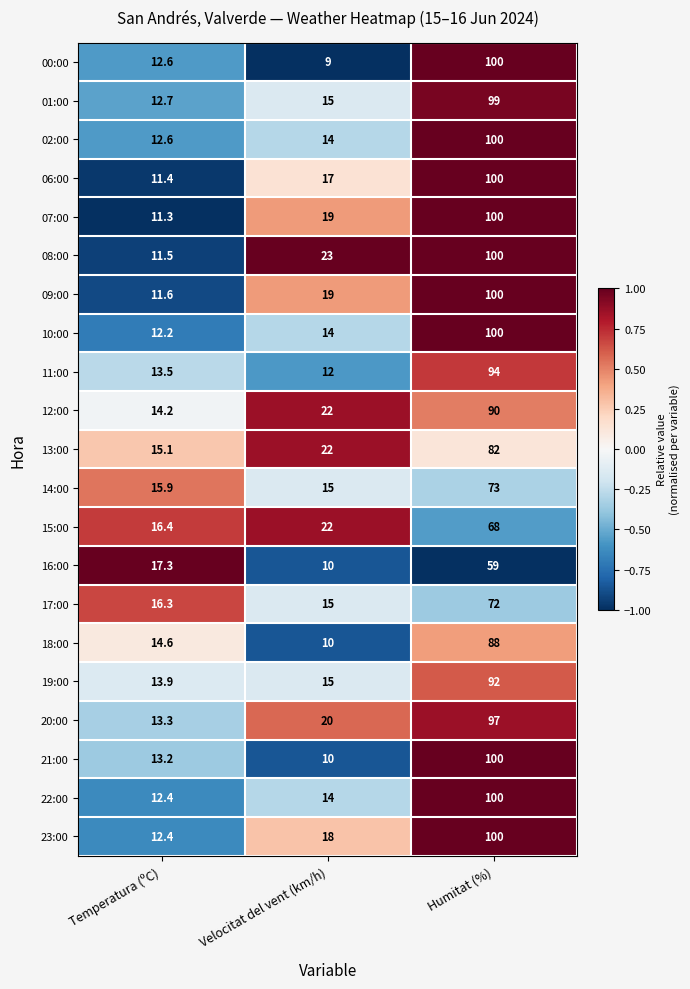

Rank the categories by 06:00 value from lowest to highest.

Temperatura (ºC), Velocitat del vent (km/h), Humitat (%)